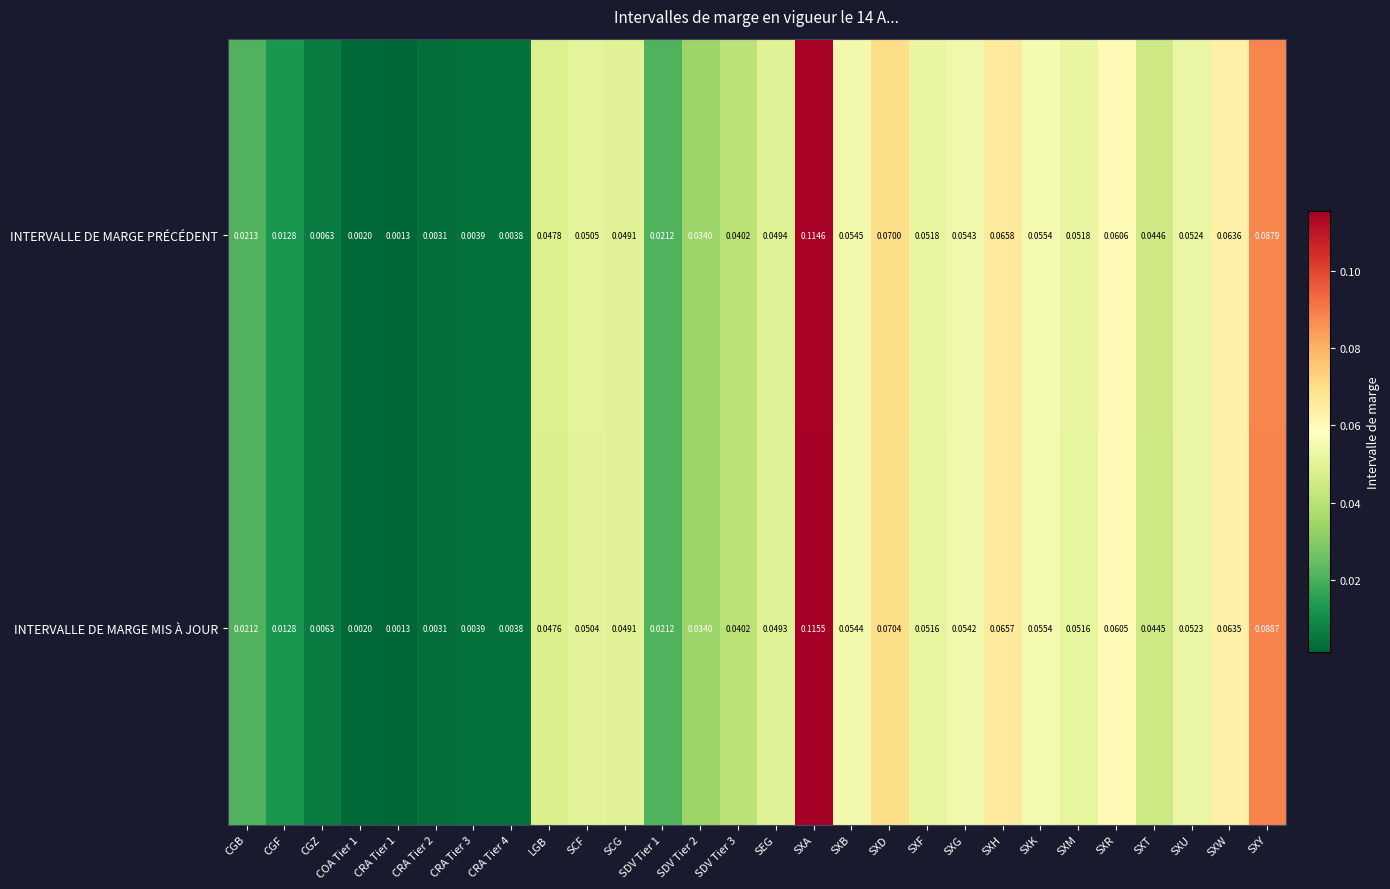

At how many categories does at least one series exceed 0?

28